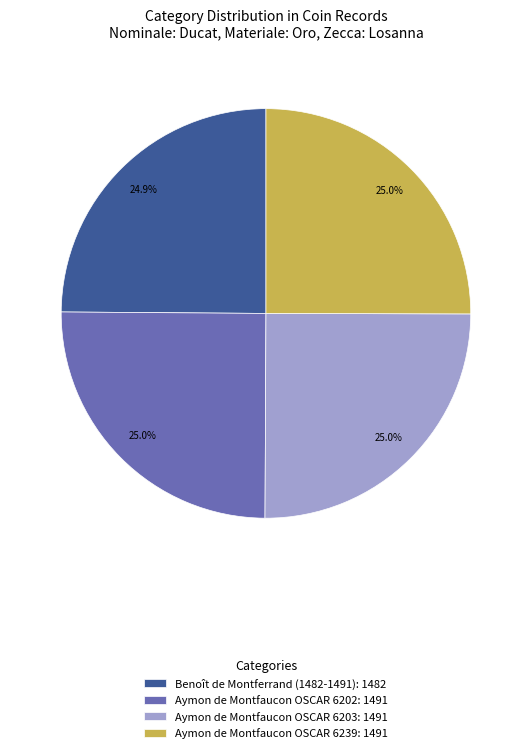

What percentage is the Aymon de Montfaucon OSCAR 6239 slice, to the nearest percent?

25%